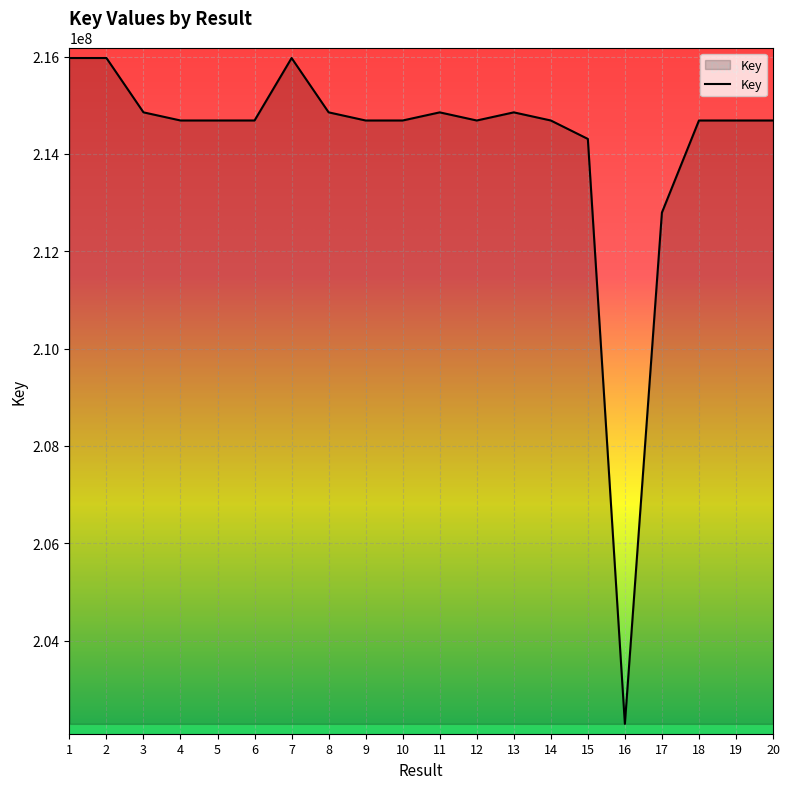

Is it true that the value at 6 is 214688517?

True